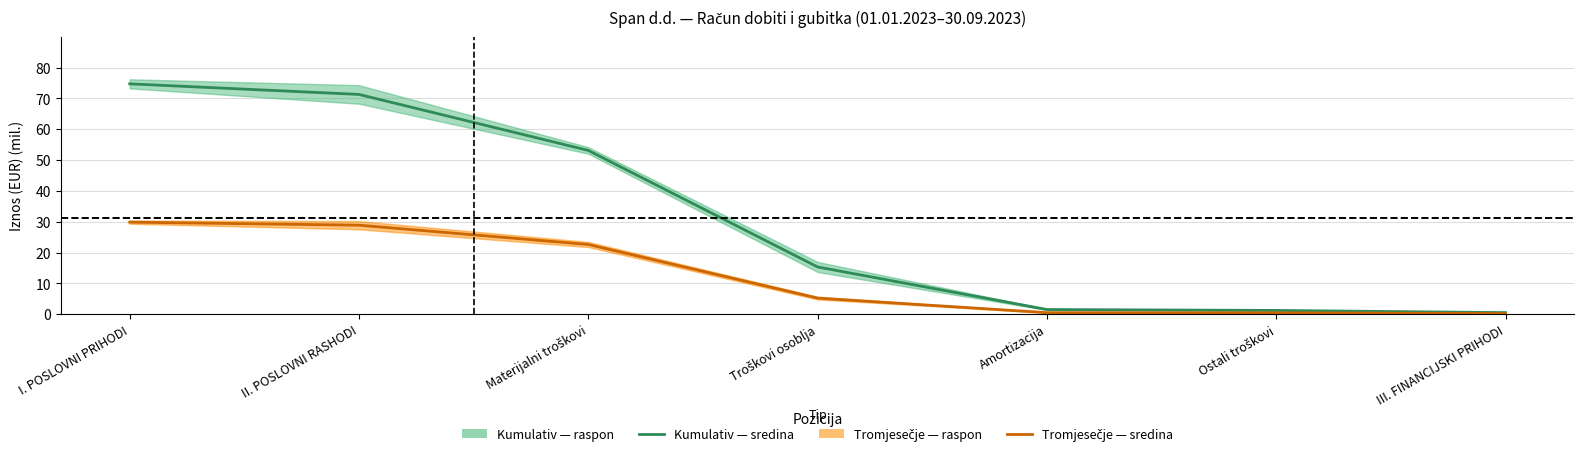

True or false: Tromjesečje — srednja vrijednost and Kumulativ — srednja vrijednost cross at least once.

False